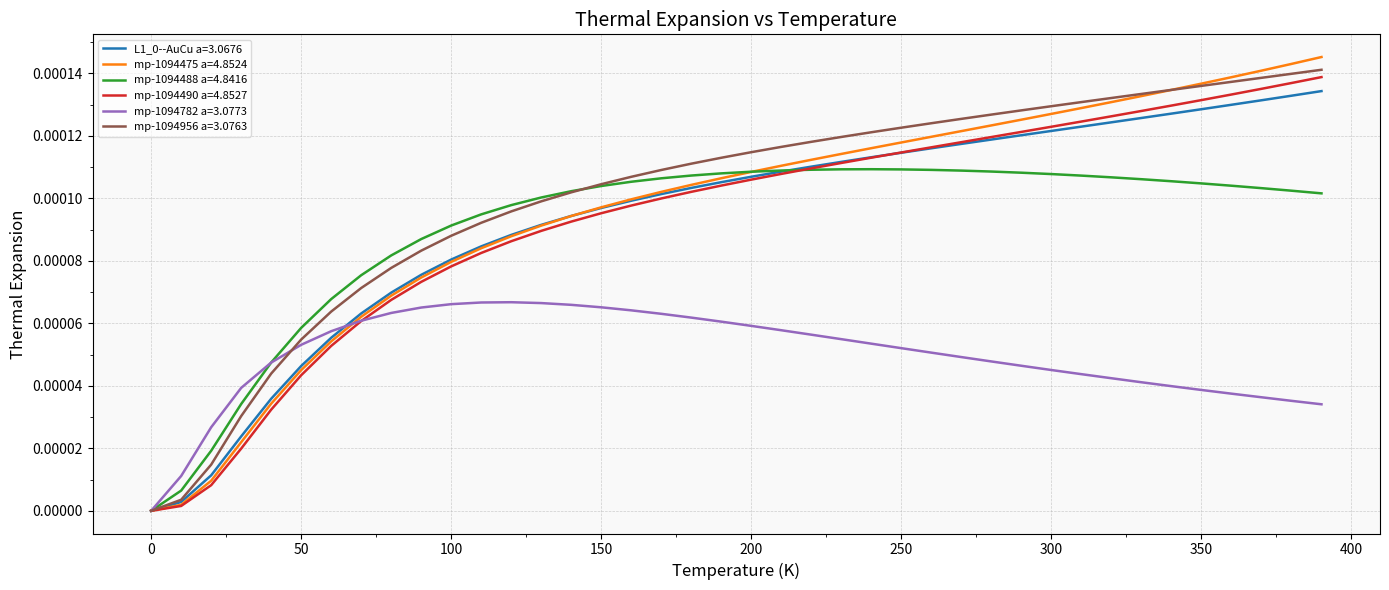

Which series has the widest spread of values?

mp-1094475 a=4.8524